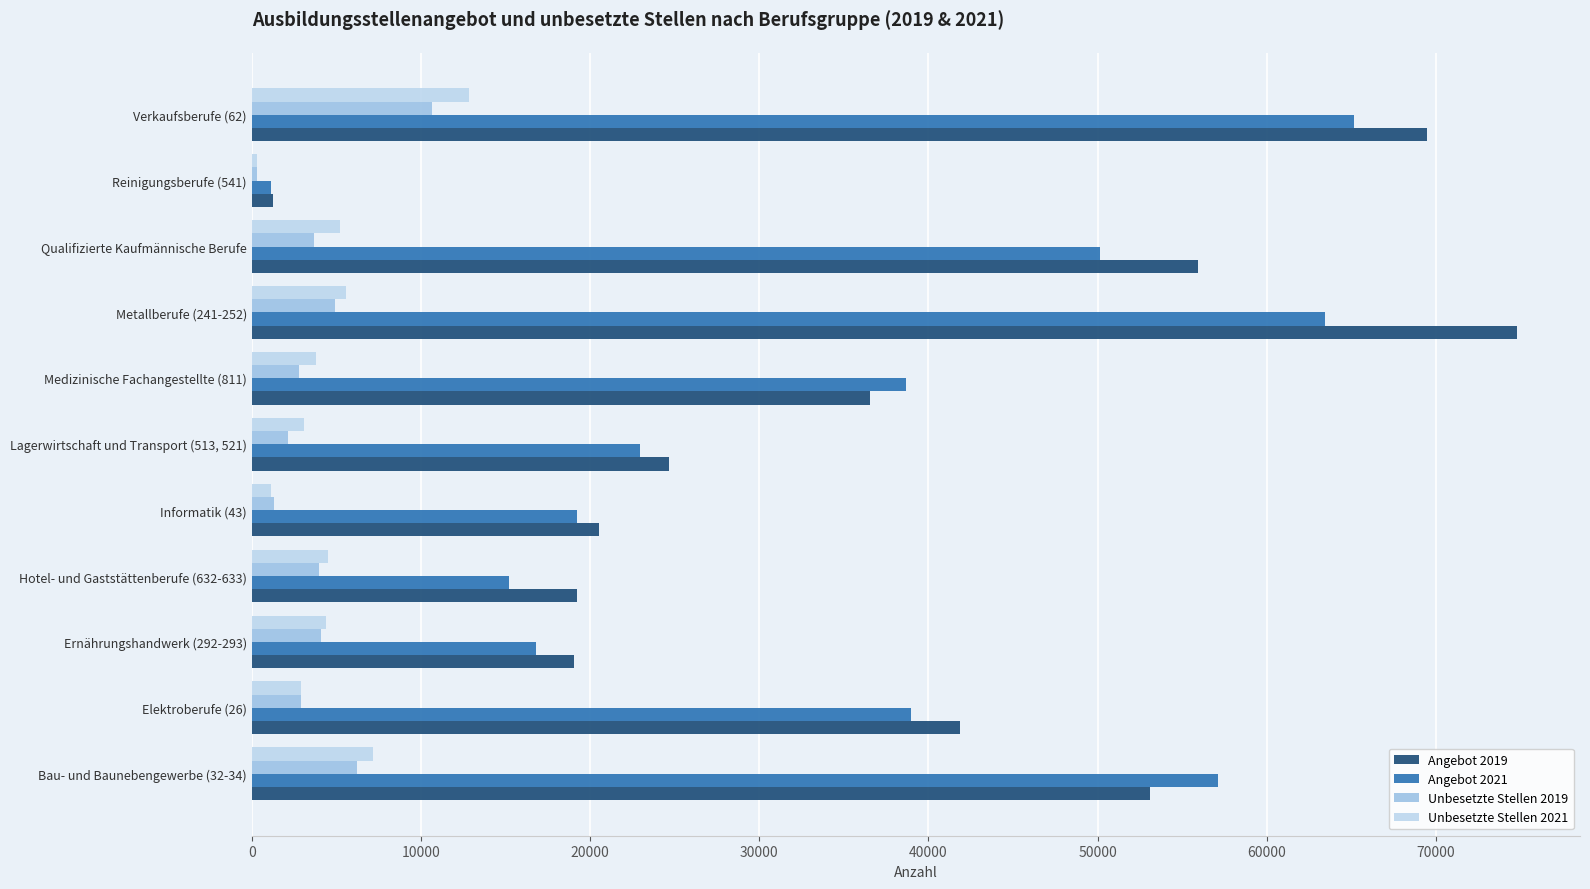

How many distinct data groups are displayed?

4